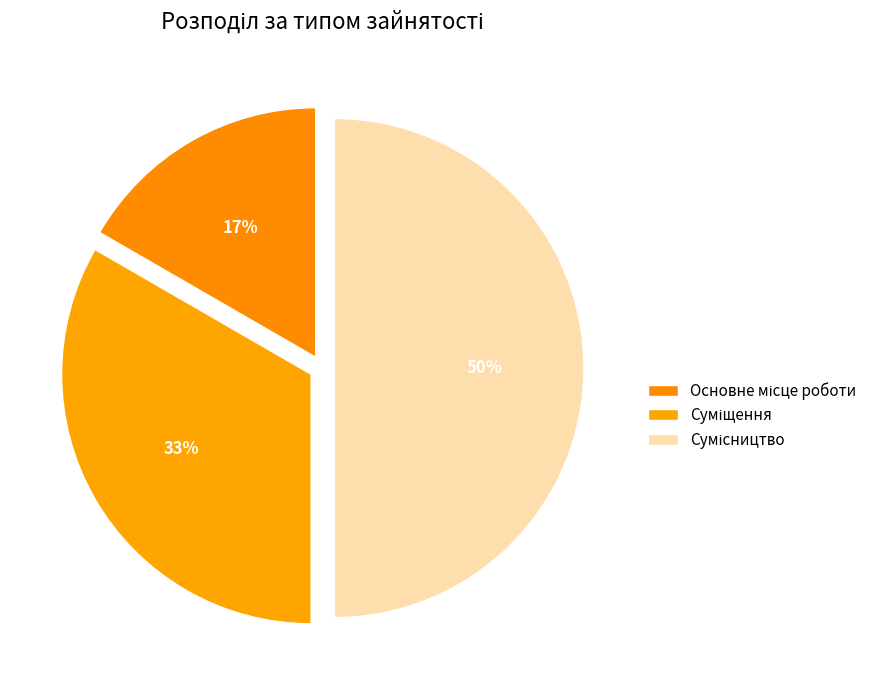

What is the change in value from Основне місце роботи to Сумісництво?

+2